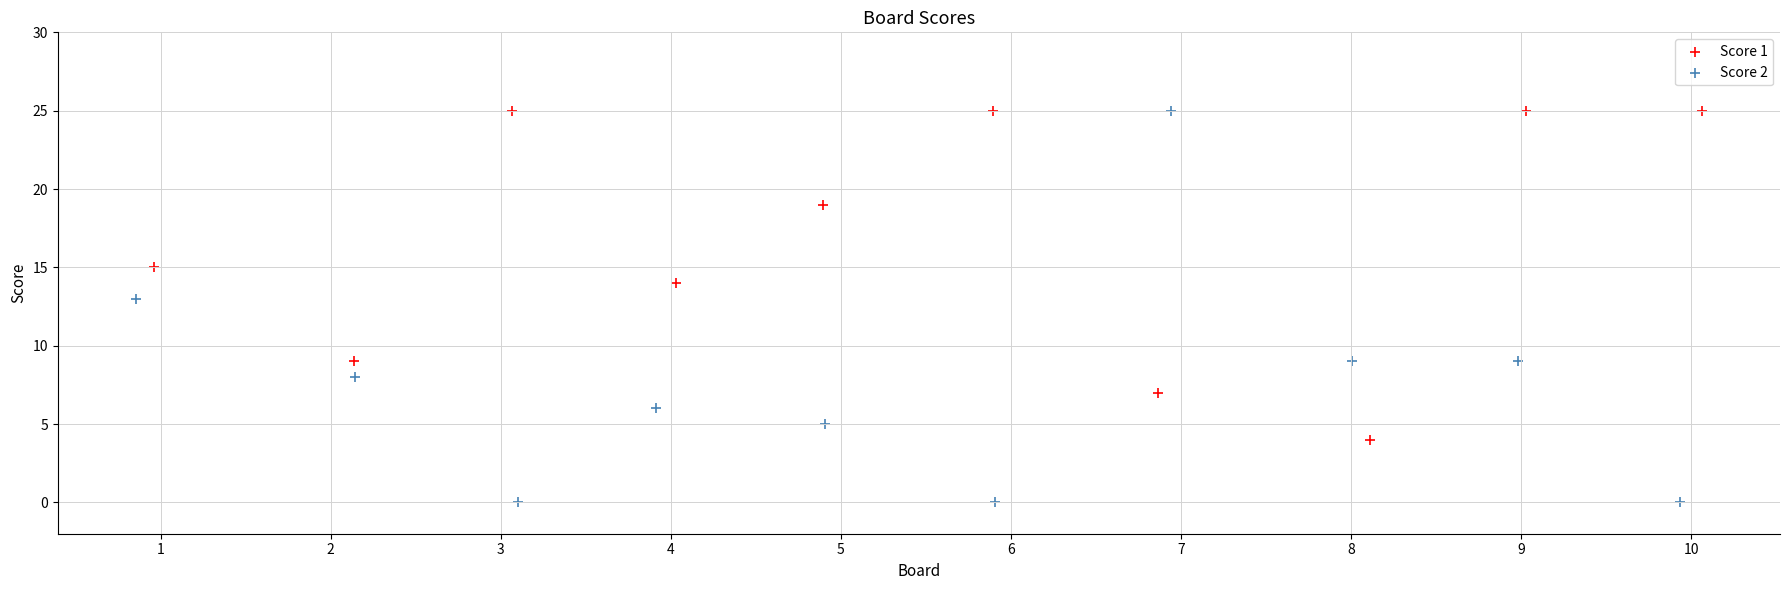

Which series reaches the minimum Y coordinate?

Score 2